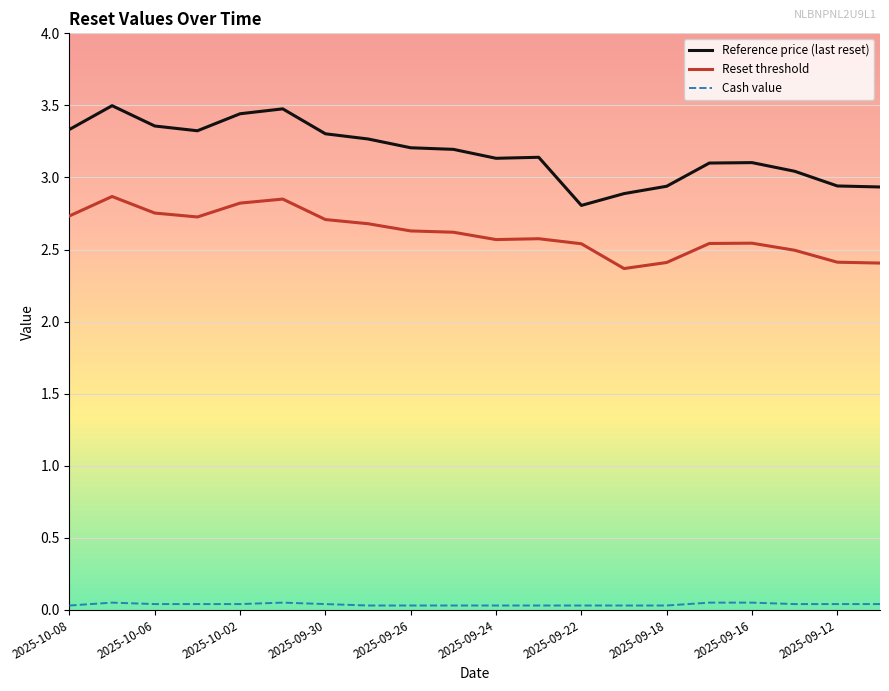

What is the difference between the maximum and minimum values in the Reference price (last reset) series?

0.7